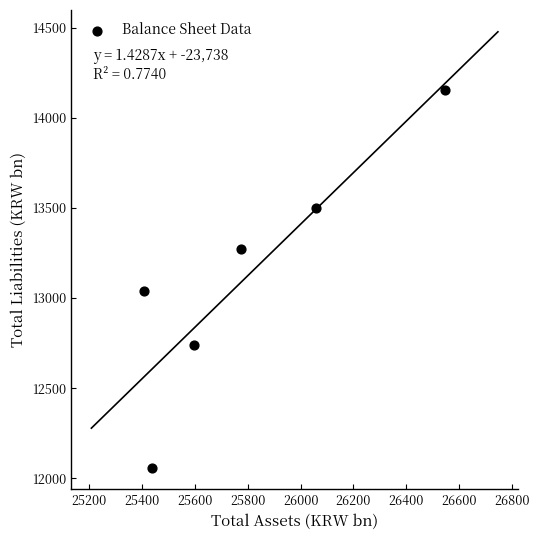

What Y value in the scatter plot is closest to 13107?

13041.1